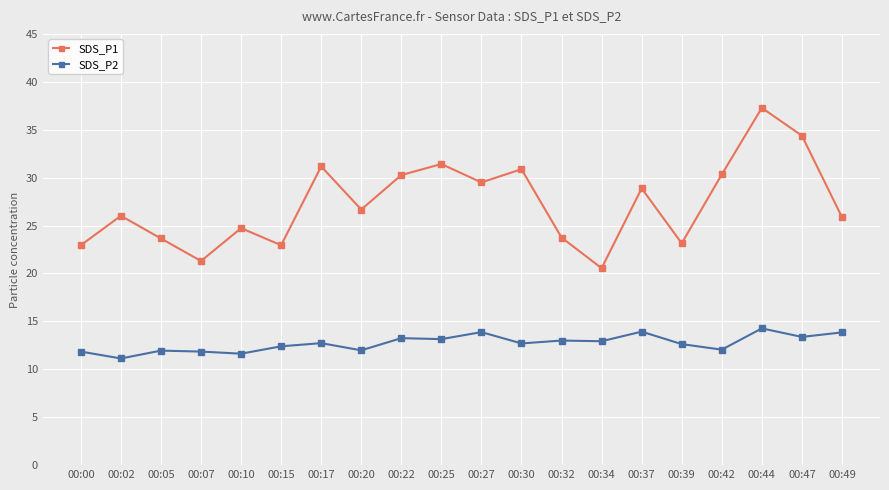

In SDS_P1, how many points are higher than both neighbors (excluding endpoints)?

7